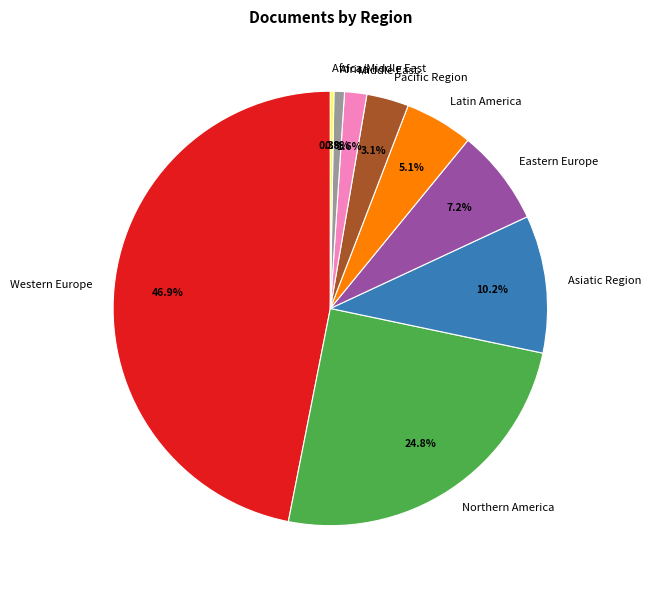

Which category has the biggest portion of the pie?

Western Europe